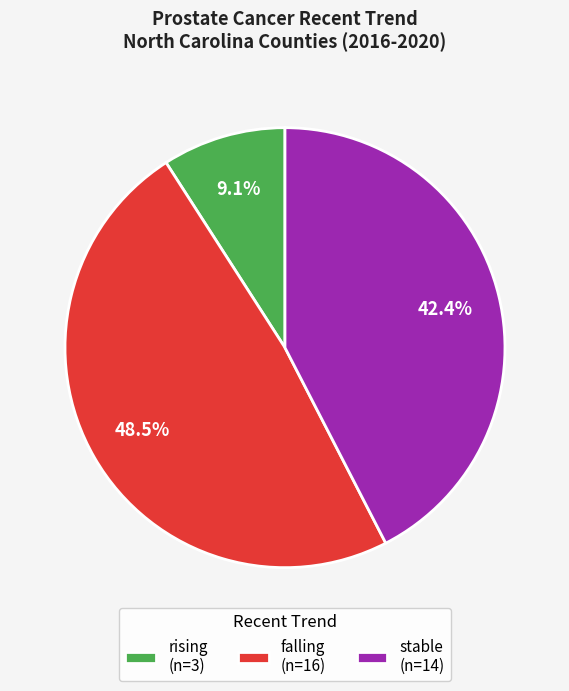

Does stable (n=14) account for over 50% of the chart?

No